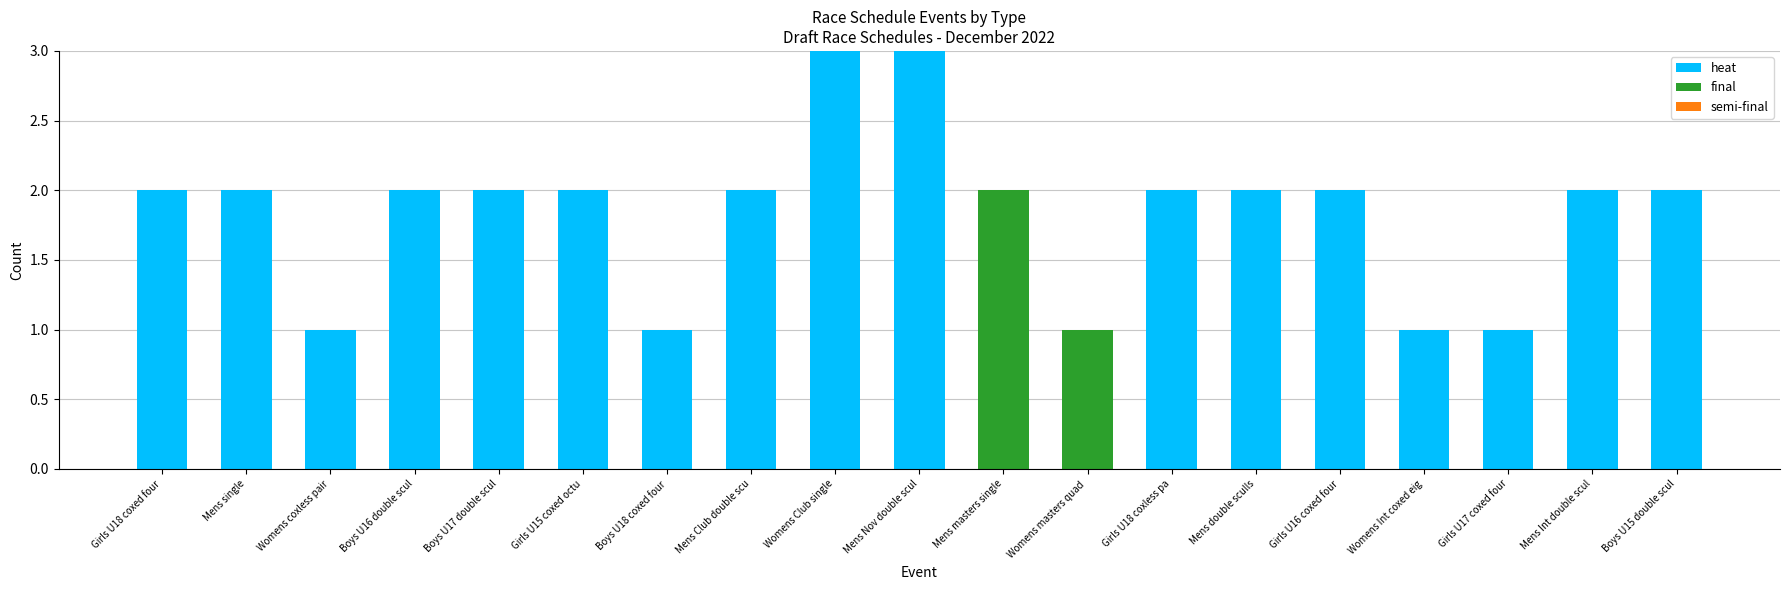

The value of heat at Girls U15 coxed octu is 2. True or false?

True